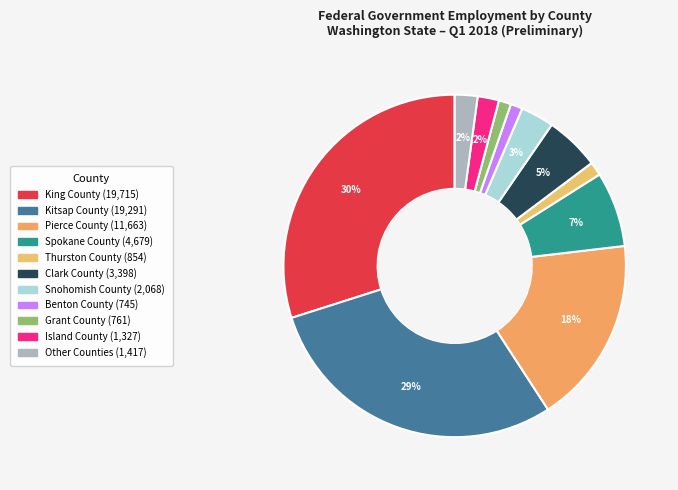

Between Kitsap County and Pierce County, which is larger?

Kitsap County